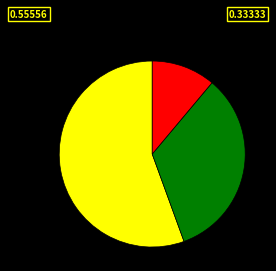

How many slices are in this pie chart?

3